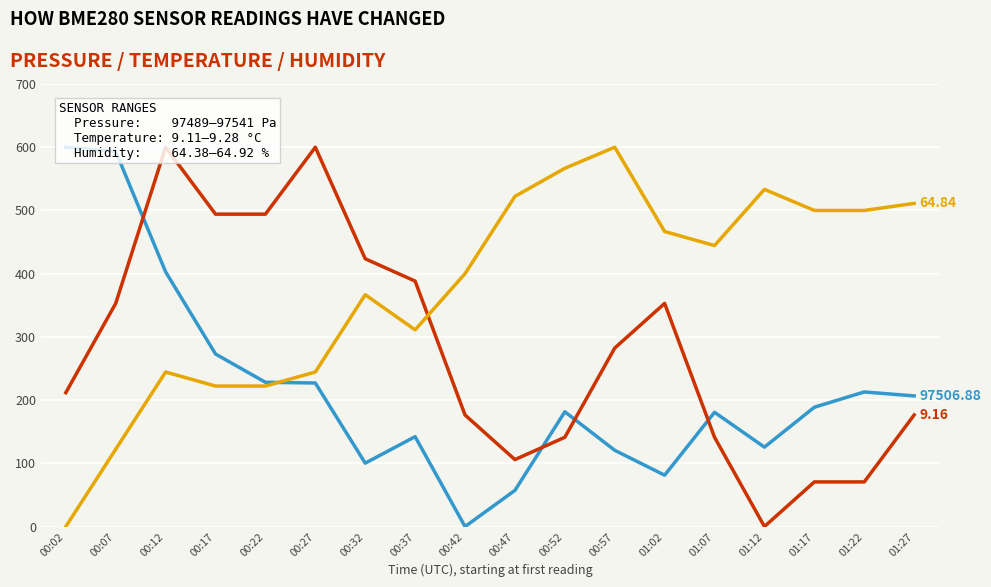

How many distinct data groups are displayed?

3